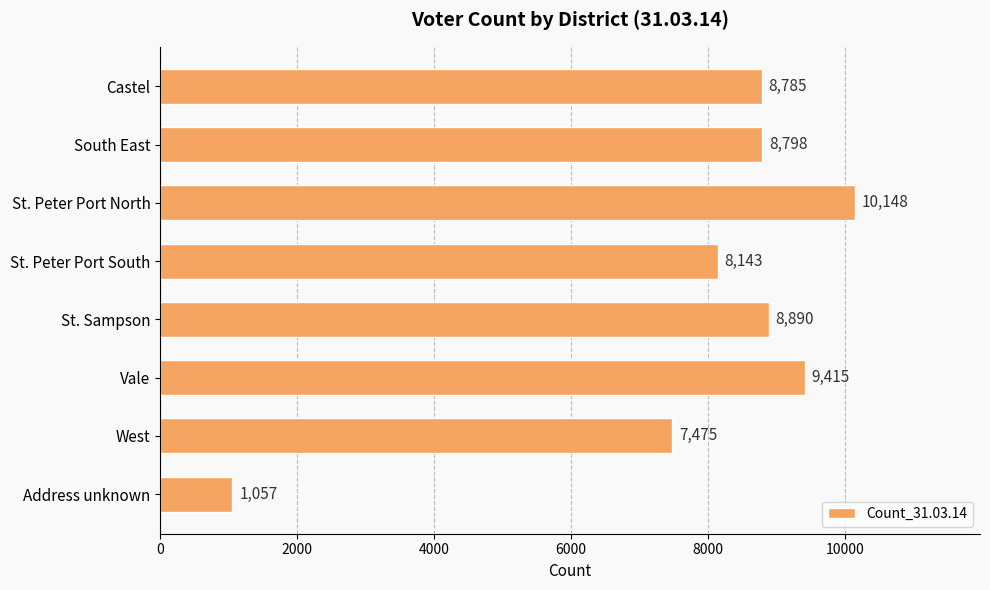

Rank the categories by value from lowest to highest.

Address unknown, West, St. Peter Port South, Castel, South East, St. Sampson, Vale, St. Peter Port North